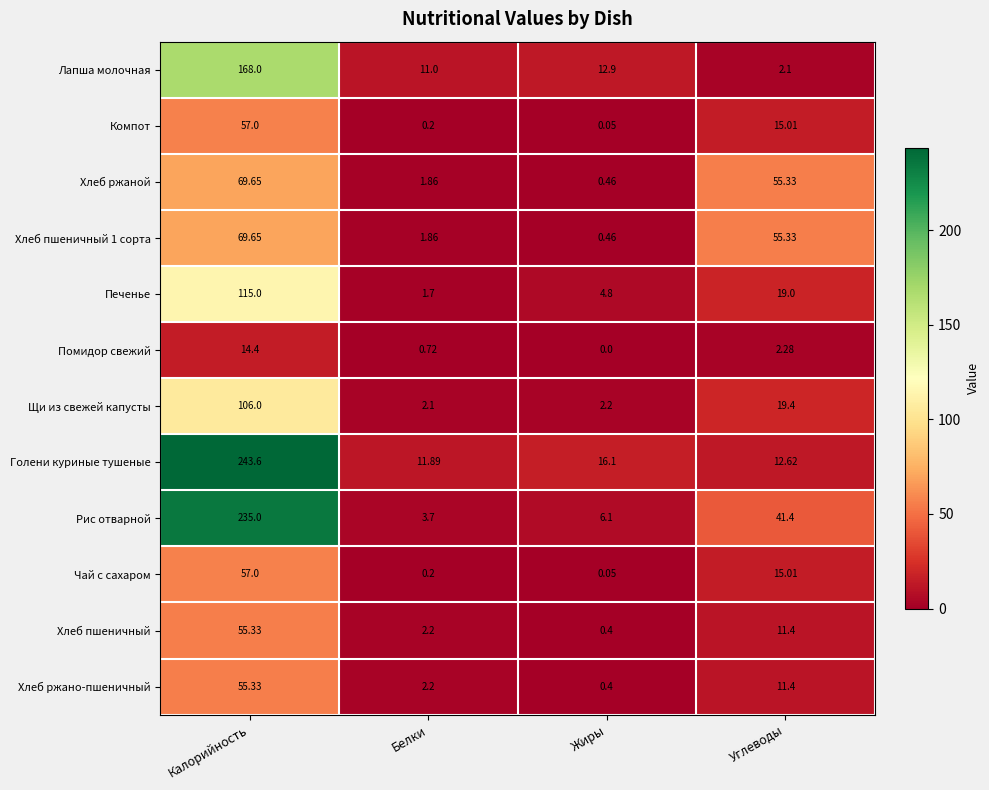

How many data points in Помидор свежий are above 2?

2